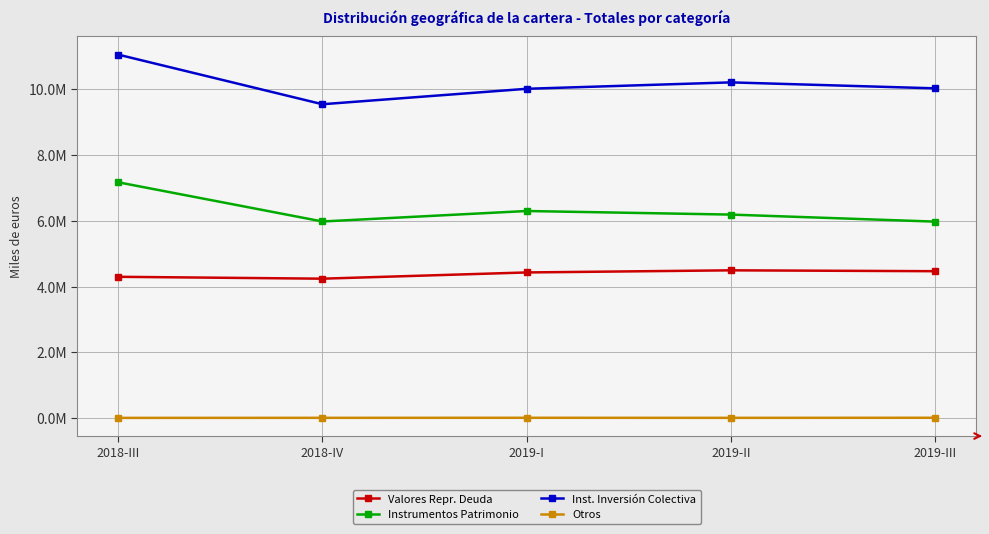

Reading left to right, list all the values displayed in this chart.

Valores Repr. Deuda: 2018-III=4298780	2018-IV=4241588	2019-I=4430880	2019-II=4495402	2019-III=4468972
Instrumentos Patrimonio: 2018-III=7169791	2018-IV=5979133	2019-I=6297430	2019-II=6188656	2019-III=5975073
Inst. Inversión Colectiva: 2018-III=11048232	2018-IV=9540934	2019-I=10009988	2019-II=10205063	2019-III=10023656
Otros: 2018-III=12820	2018-IV=14547	2019-I=15735	2019-II=14133	2019-III=16294